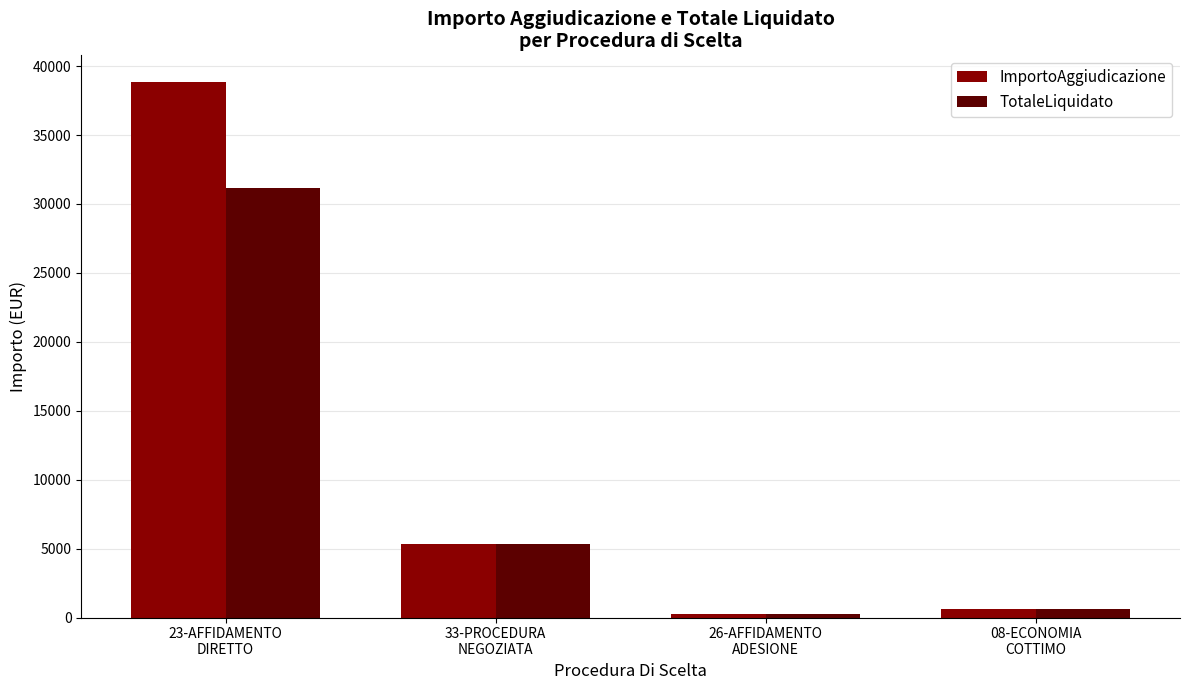

True or false: ImportoAggiudicazione has a value of 618.0 at 08-ECONOMIA
COTTIMO.

True